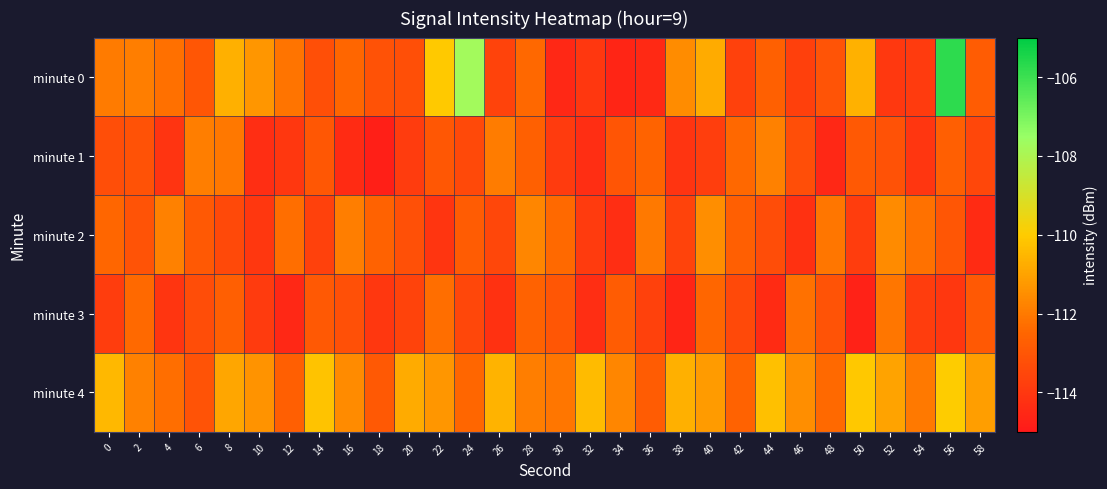

Count the number of data series in this chart.

5